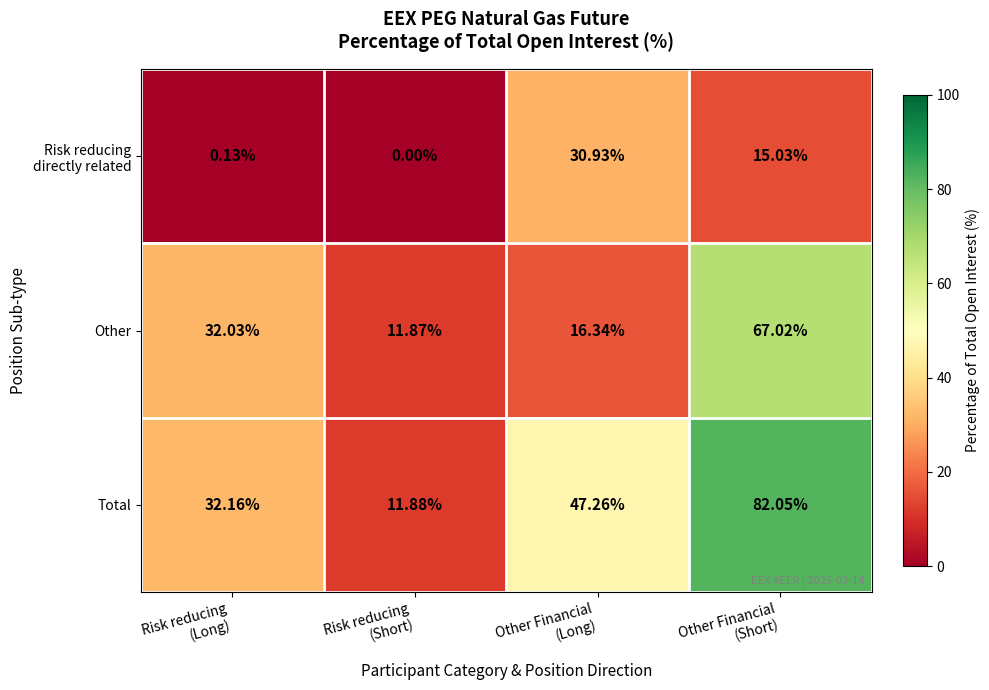

Which series has the largest range (max minus min)?

Total